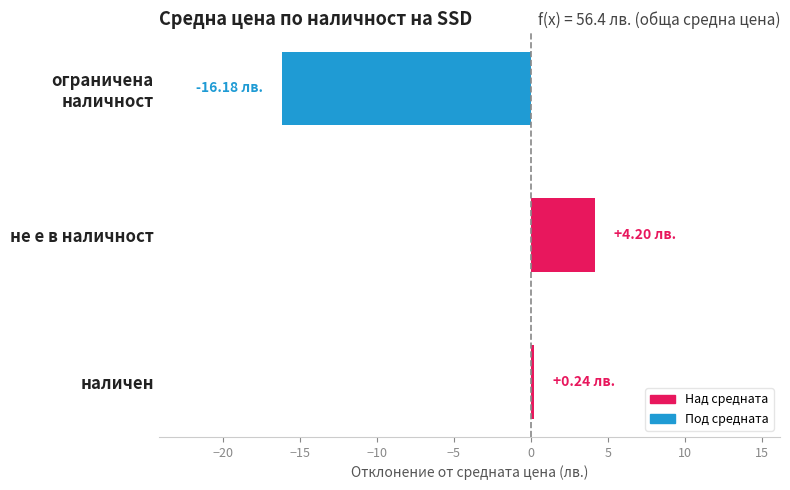

What is the difference between the maximum and second lowest values?

4.0